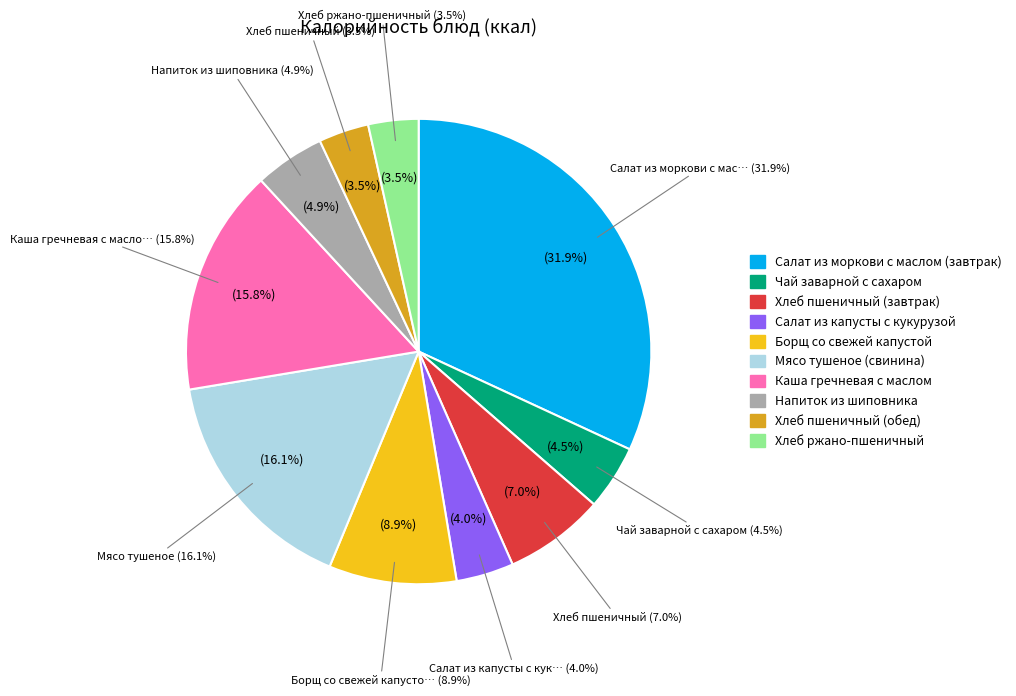

How many segments does this pie chart have?

10